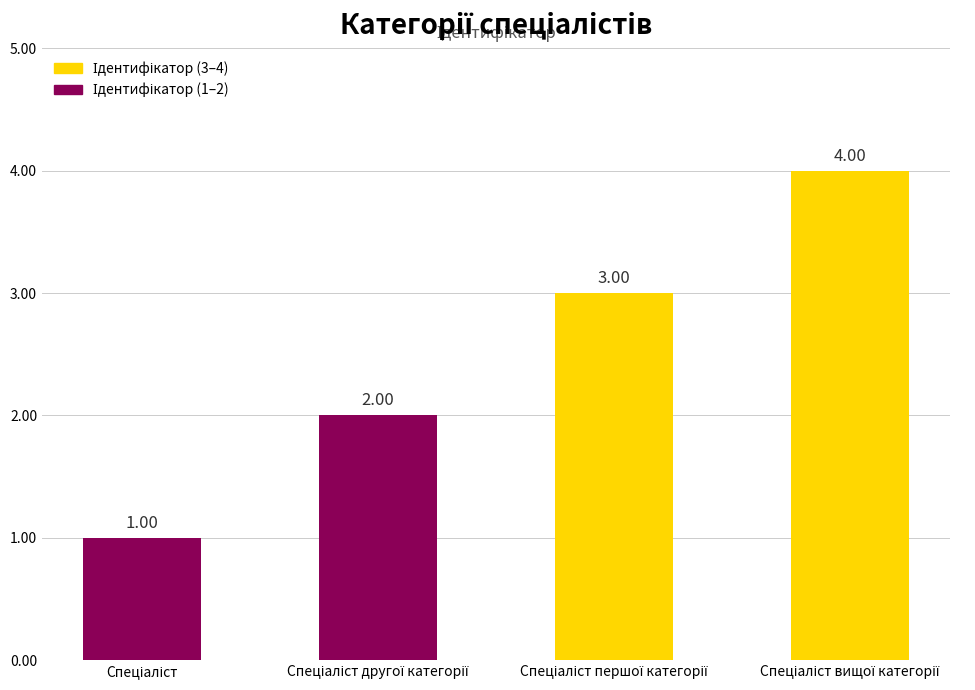

What is the sum of all values?

10